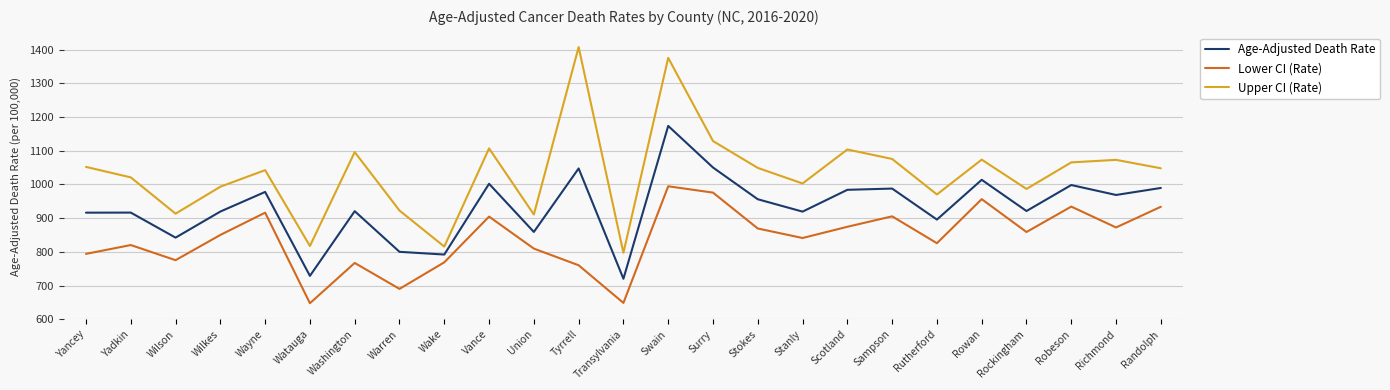

Is it true that Lower CI (Rate) equals 419.2 at Warren?

False